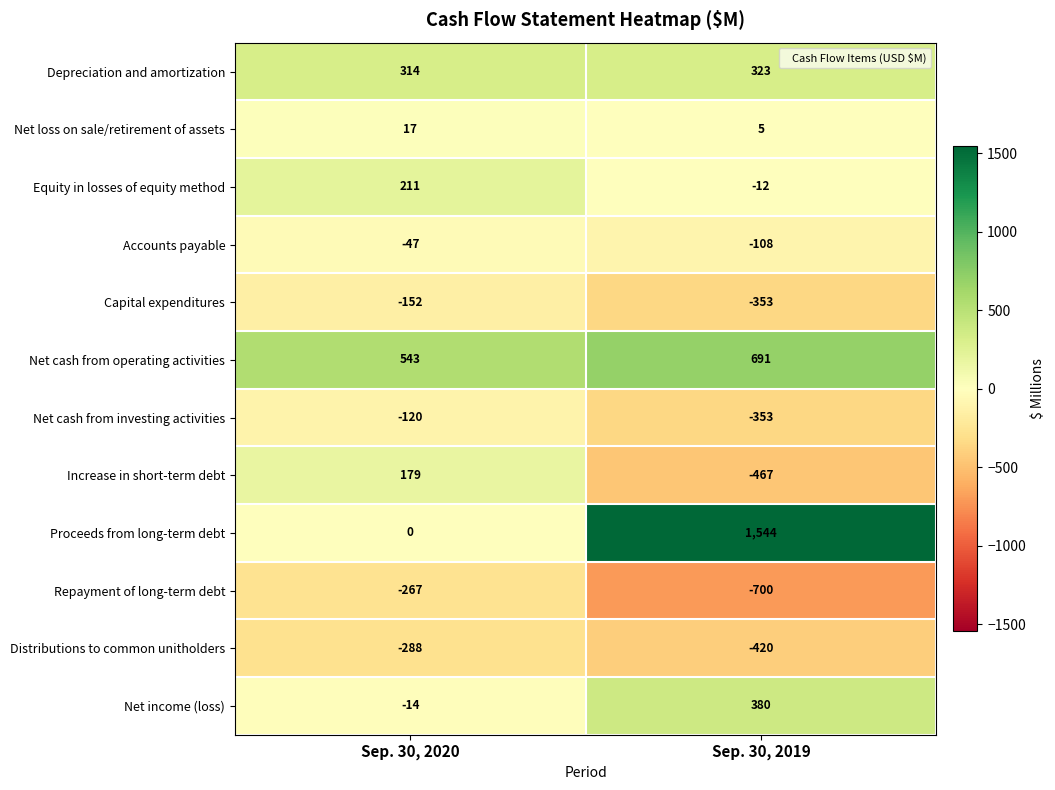

What is the average value of the Equity in losses of equity method series?

100